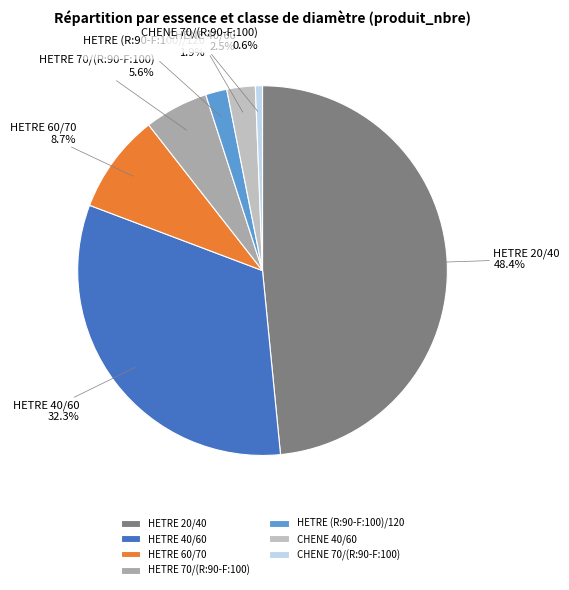

Approximately how many times larger is the value at HETRE 20/40 compared to HETRE 60/70?

5.6